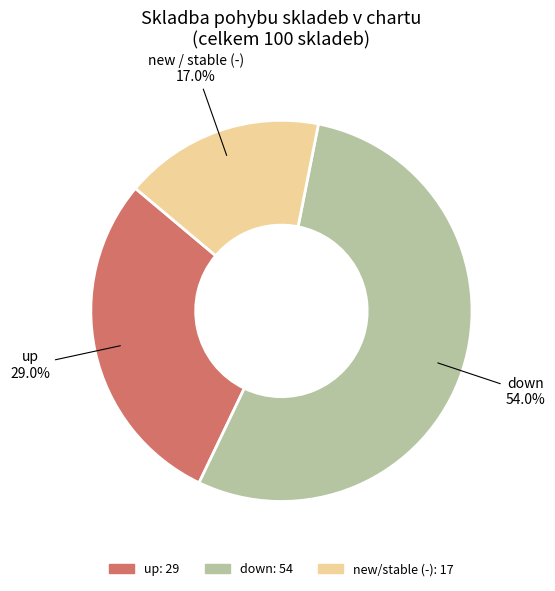

Is there any slice that represents more than half of the pie?

Yes